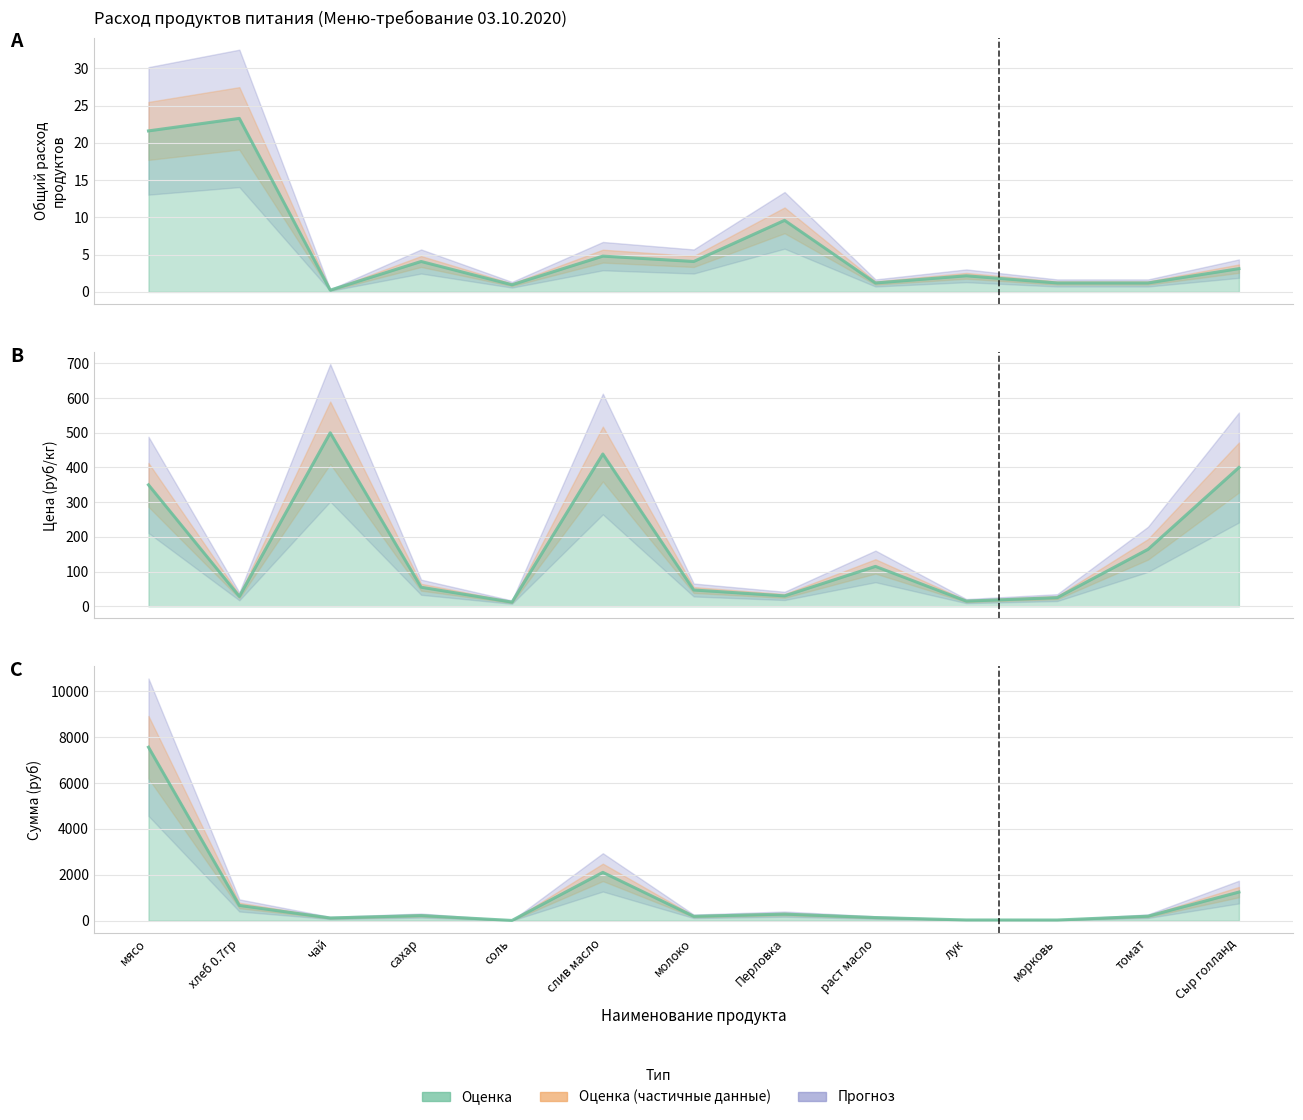

What is the approximate value of Цена at раст масло?

115.0